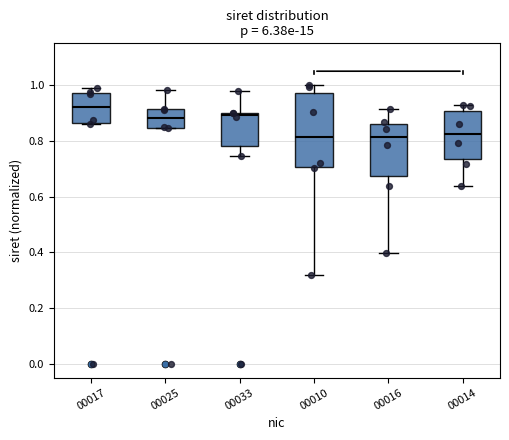

Reading left to right, read every box against the y-axis: the position of its median line, the range the box covers, and the ends of its whiskers. The values are not printed on the chart, so give them approximately, as read against the axis.

00017: median 0.92, box 0.86 to 0.98, whiskers 0.86 to 0.98 (just above the box's upper edge)
00025: median 0.88, box 0.84 to 0.92, whiskers 0.84 to 0.98
00033: median 0.90 (just below the box's upper edge), box 0.78 to 0.90, whiskers 0.74 to 0.98
00010: median 0.82, box 0.70 to 0.98, whiskers 0.32 to 1.00
00016: median 0.82, box 0.68 to 0.86, whiskers 0.40 to 0.92
00014: median 0.82, box 0.74 to 0.90, whiskers 0.64 to 0.92